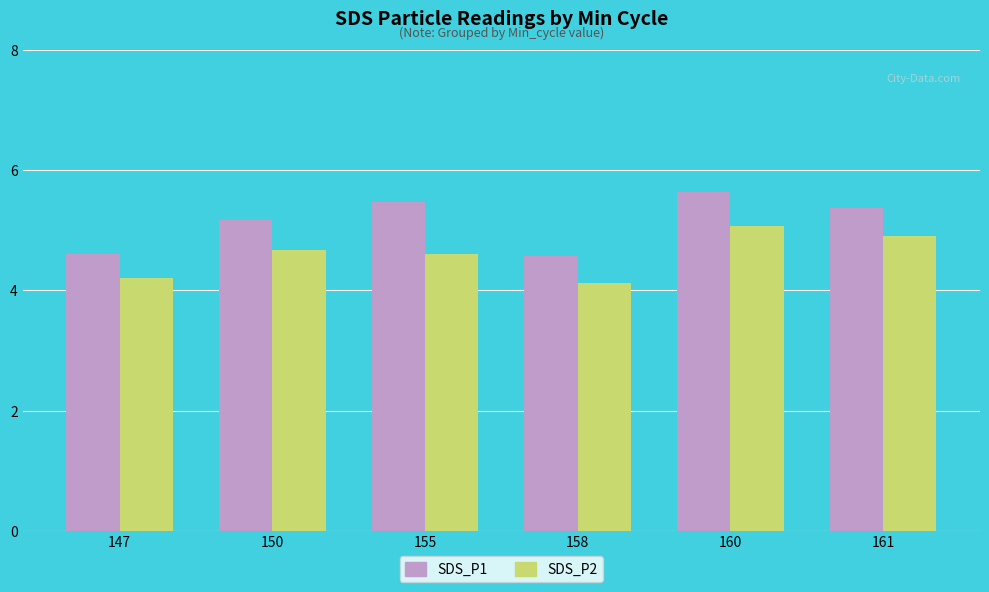

How many data points in SDS_P1 are less than 5?

2